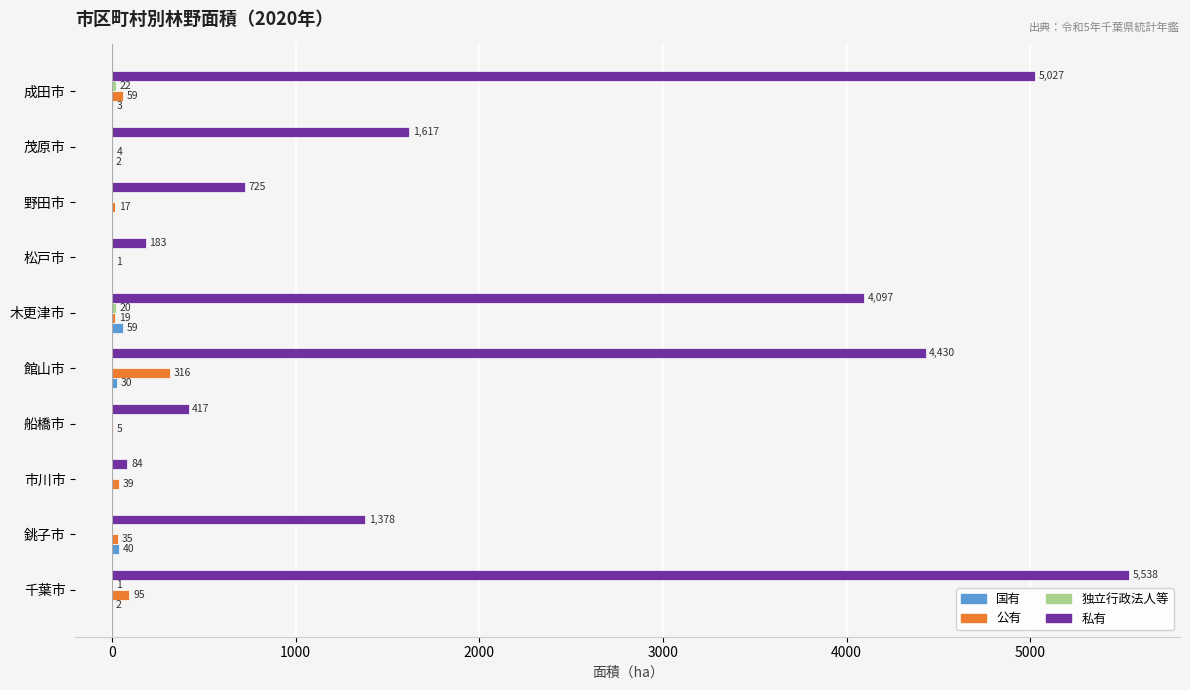

True or false: 私有 has a value of 221 at 船橋市.

False